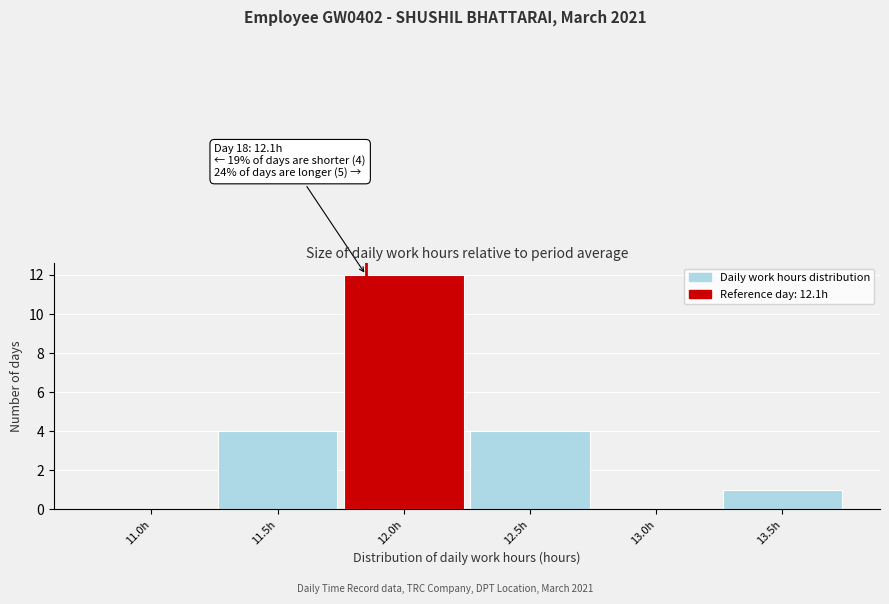

Reading left to right, transcribe all the data shown in this chart.

11.0h=0	11.5h=4	12.0h=12	12.5h=4	13.0h=0	13.5h=1